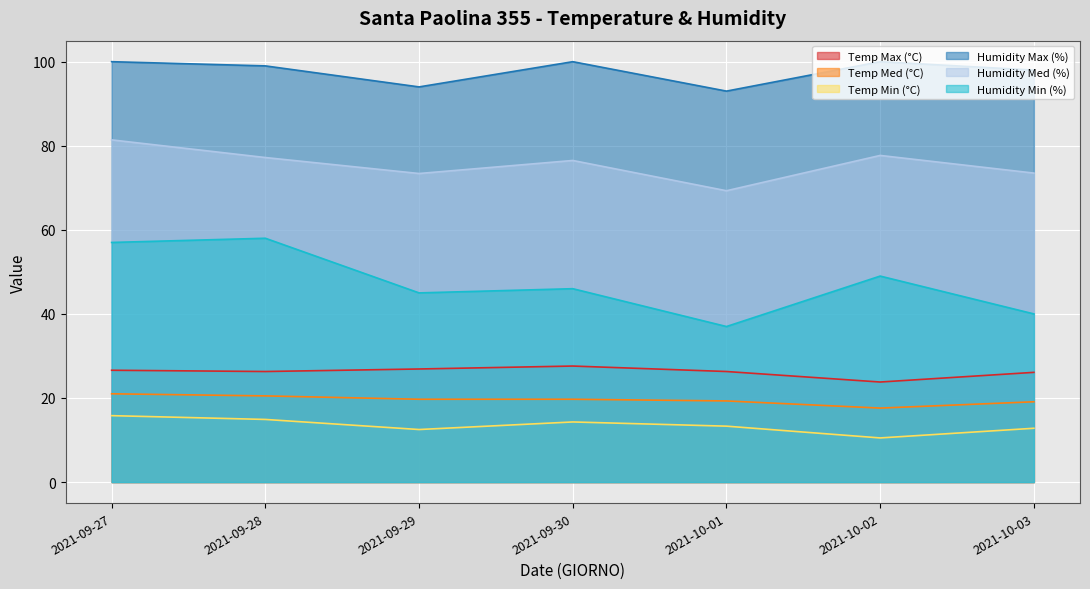

At how many categories does at least one series exceed 64?

7